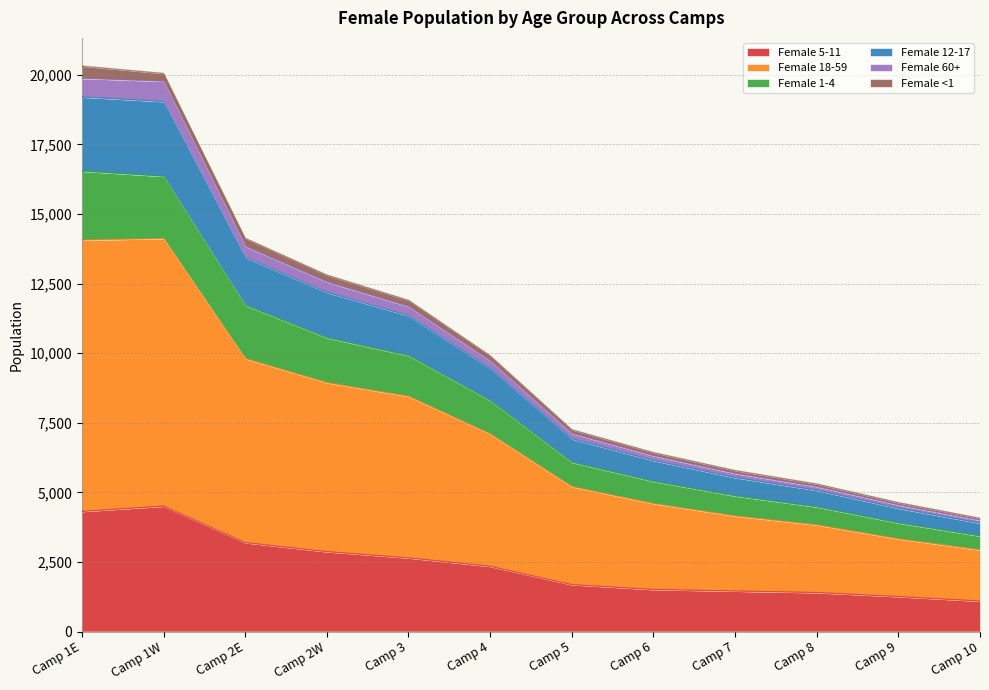

The value of Female 1-4 at Camp 8 is 6162. True or false?

False